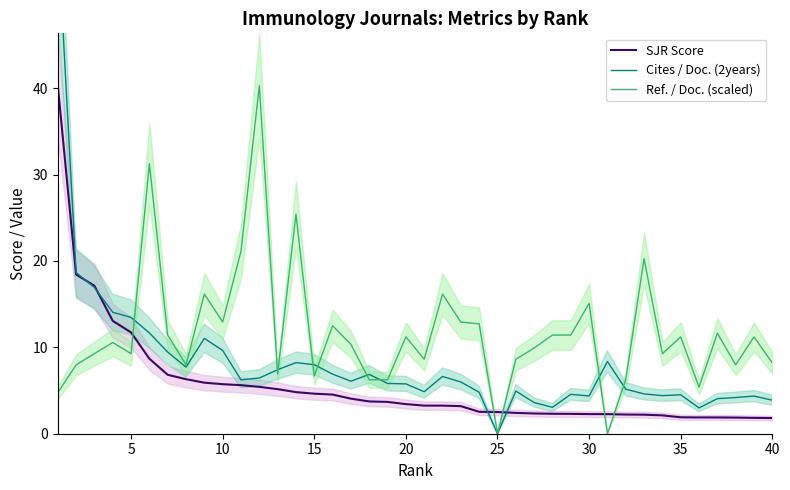

How many interior local peaks does the Cites / Doc. (2years) series have?

9